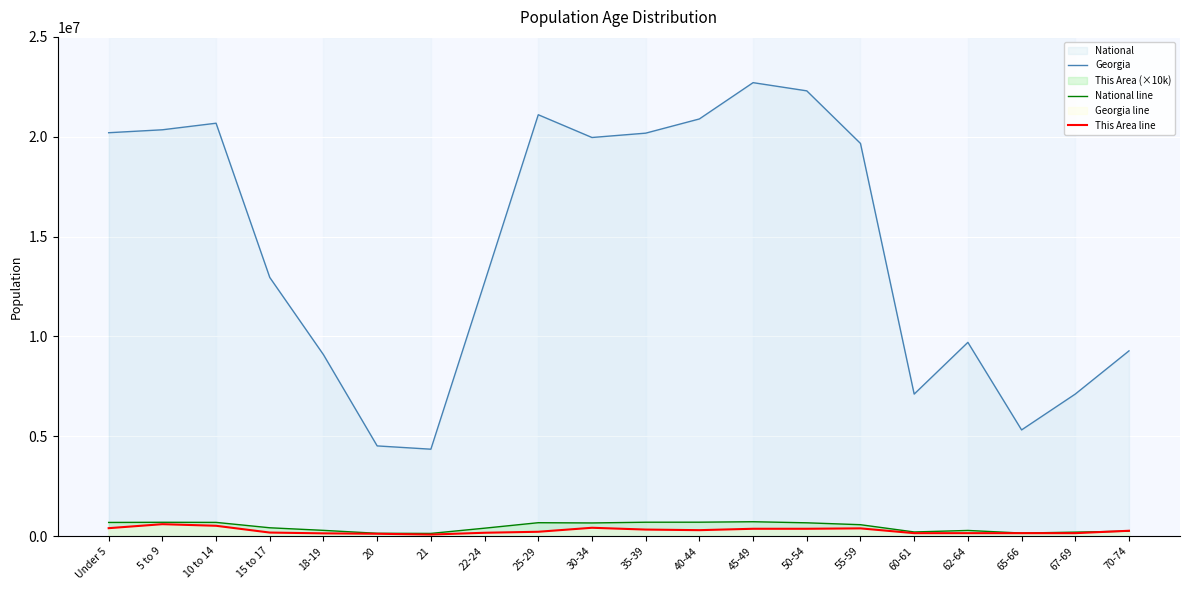

Is it true that National equals 7867926 at 5 to 9?

False